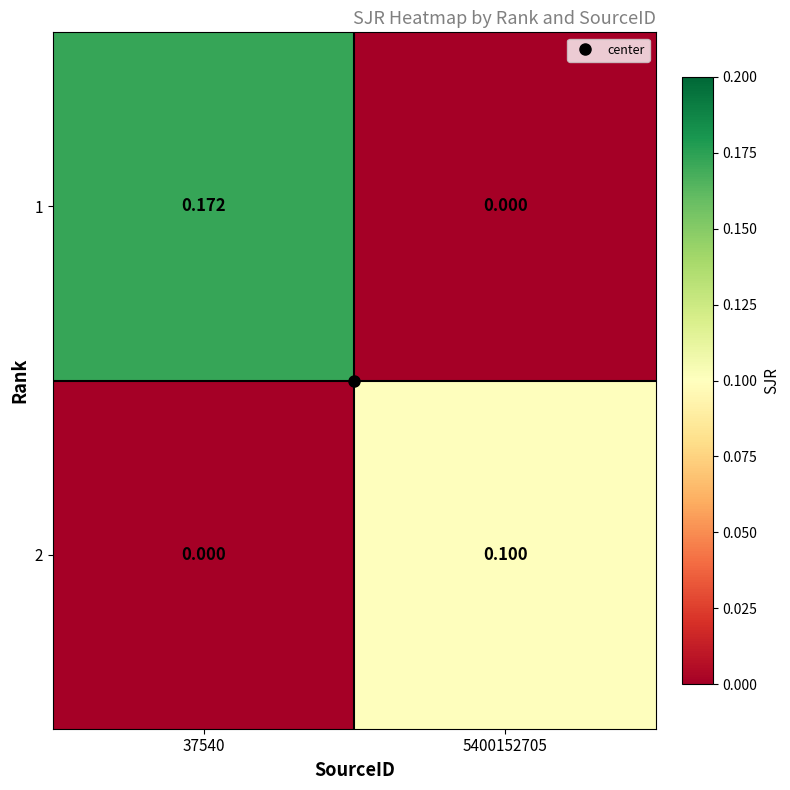

At which category is the sum across all series the highest?

37540